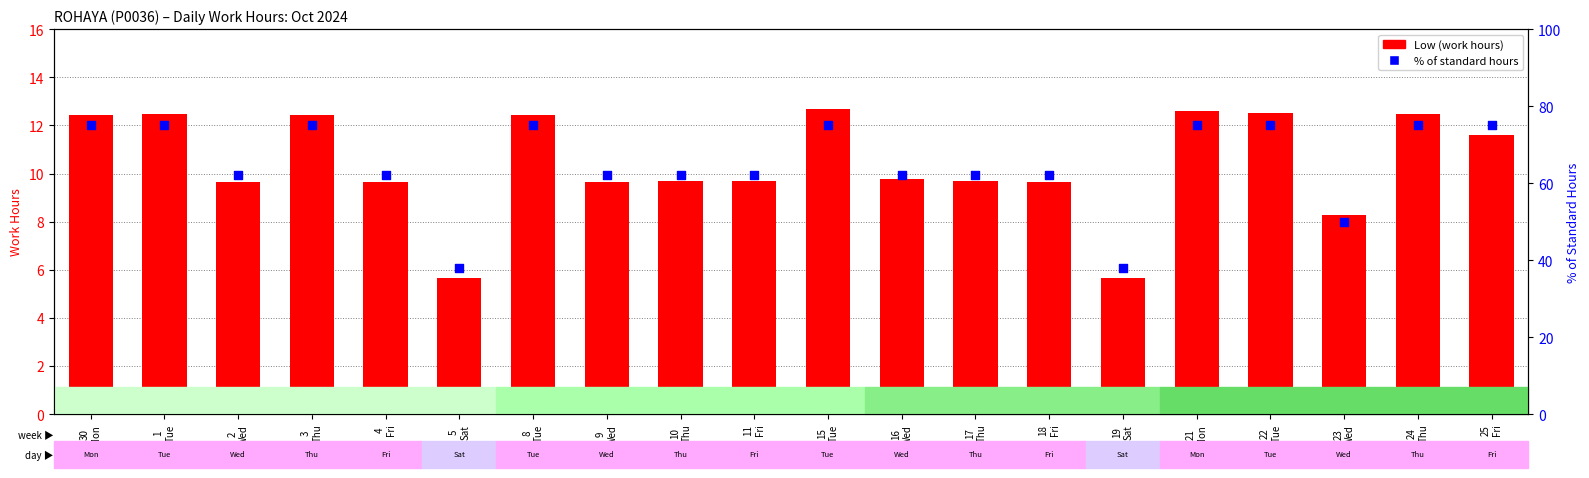

Which series has the largest Y range (max minus min)?

% of standard hours